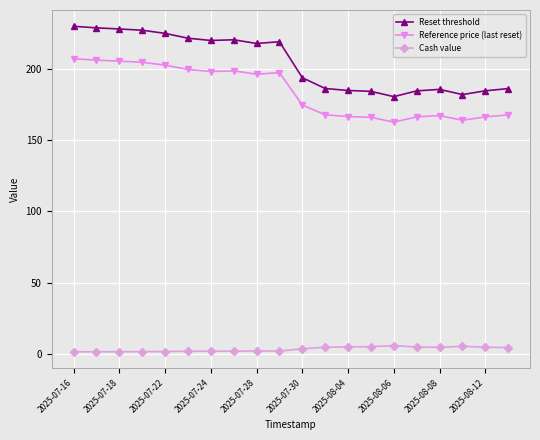

Does the chart have visible grid lines?

Yes